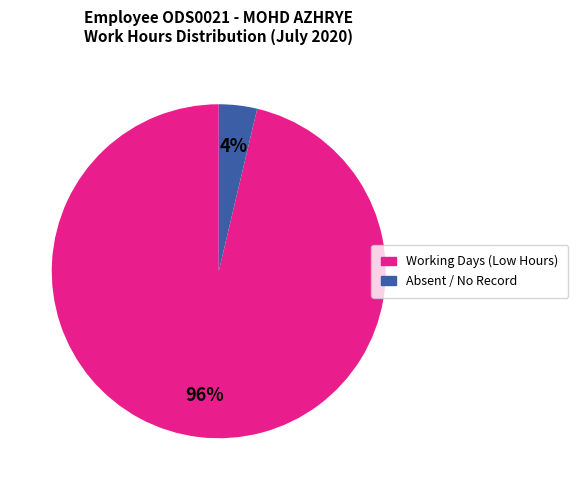

To the nearest percent, what is the average slice percentage?

50%